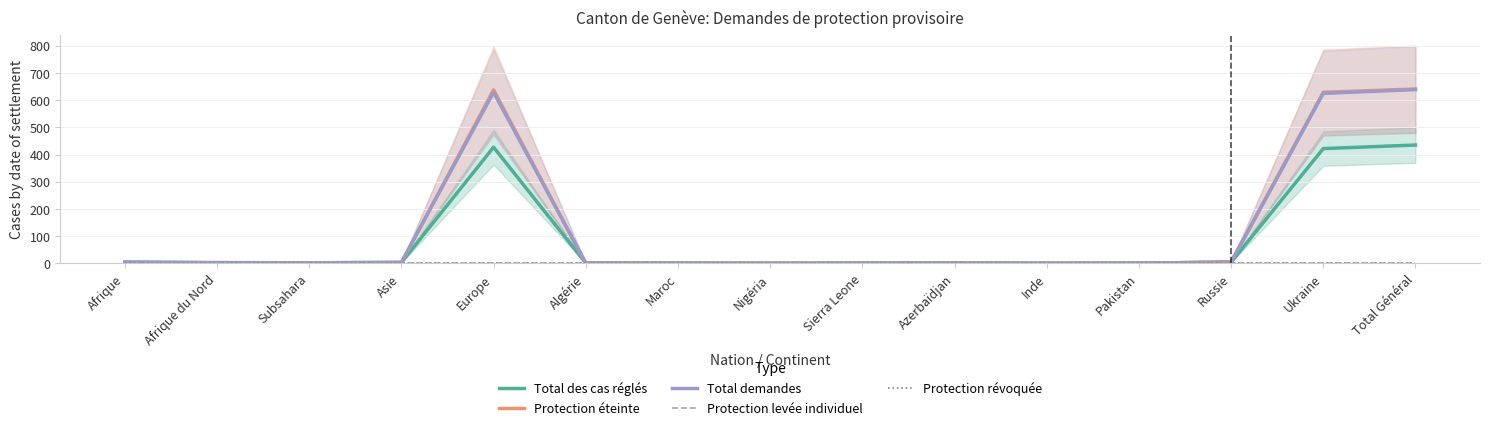

At Asie, list the series in order from smallest to largest.

Protection levée individuel, Protection révoquée, Protection éteinte, Total des cas réglés, Total demandes